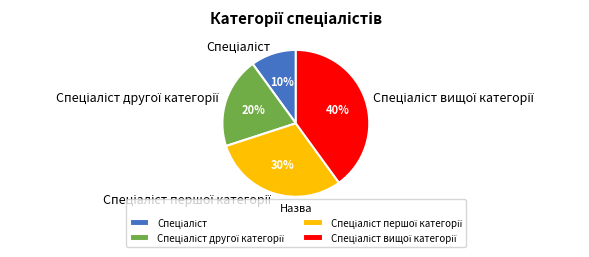

Does any single category account for the majority?

No